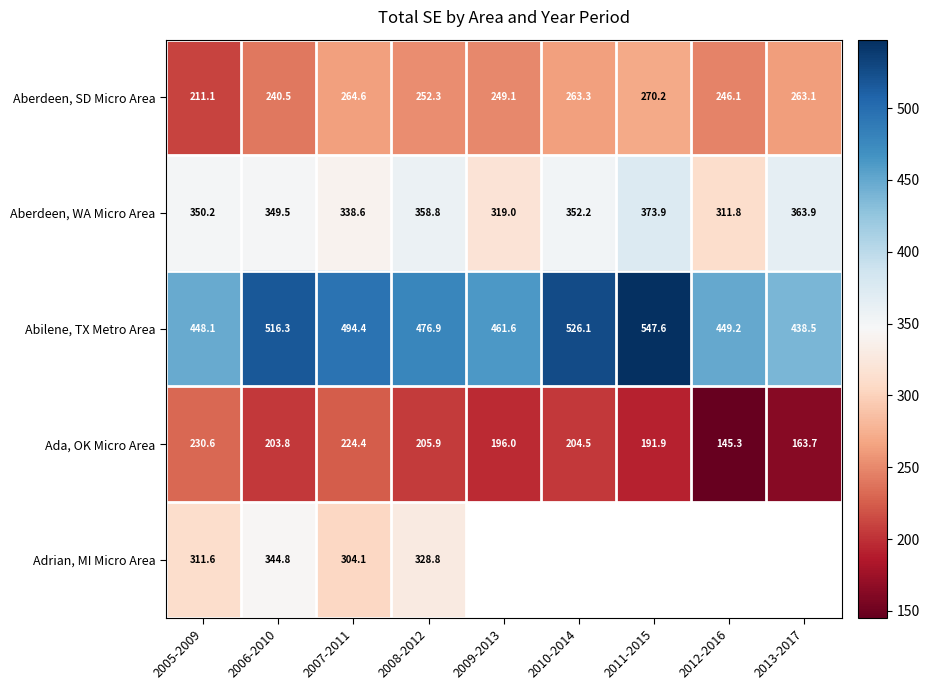

Between 2006-2010 and 2010-2014, which is larger?

2010-2014